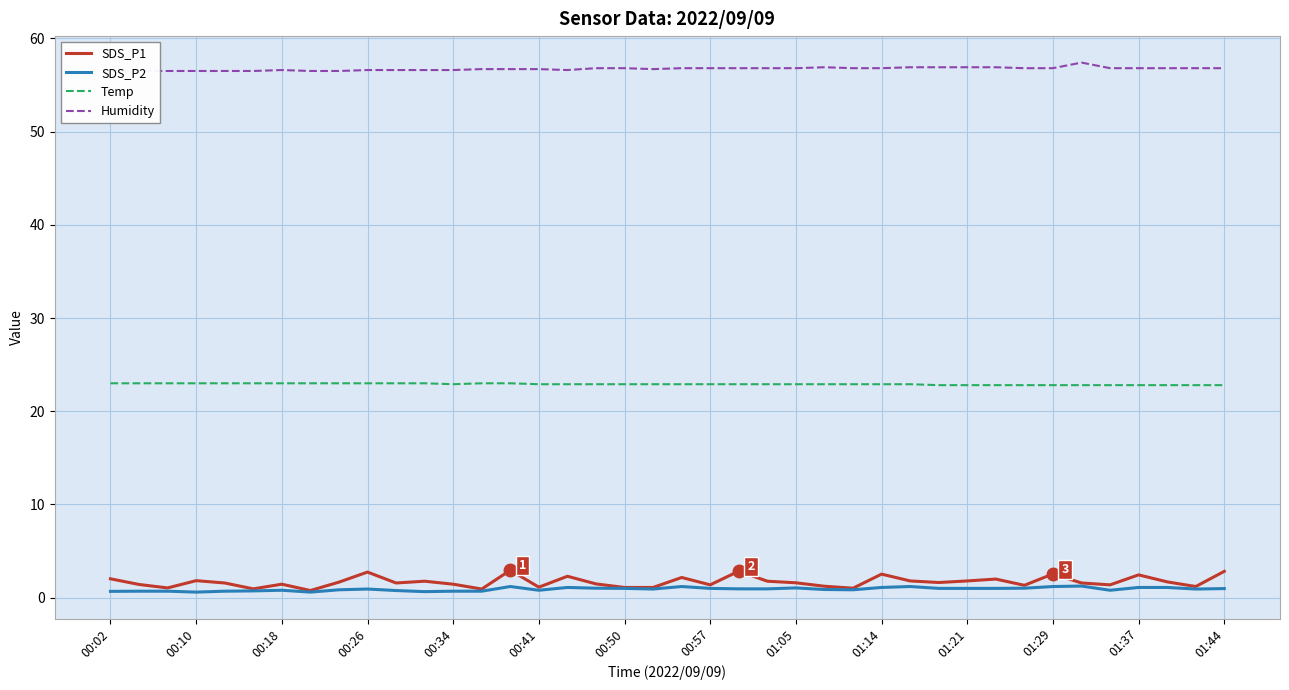

Which category has the highest value in the SDS_P1 series?

14